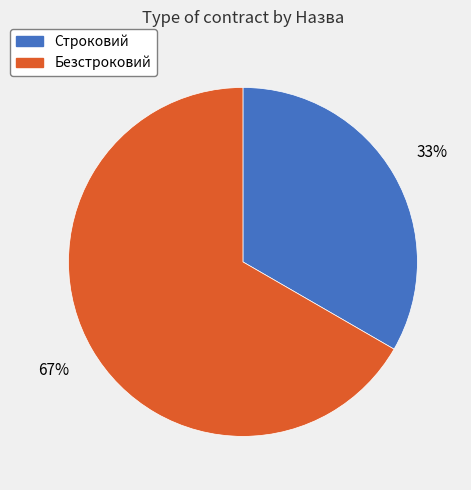

To the nearest percent, what percentage of the pie is Строковий?

33%